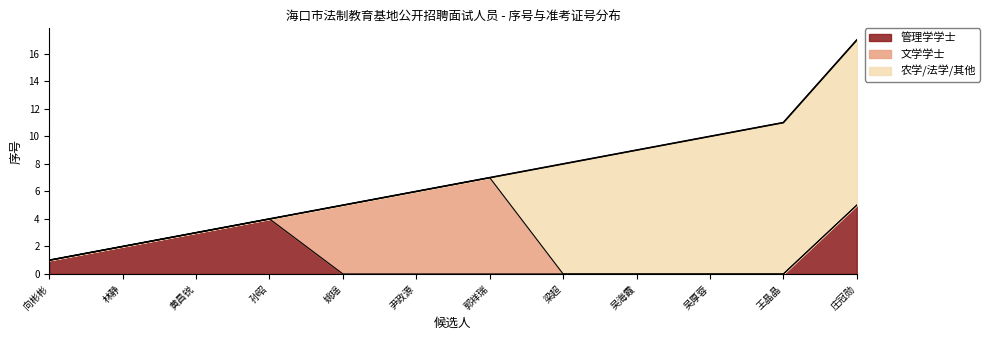

Reading left to right, transcribe all the data shown in this chart.

管理学学士: 向彬彬=1	林静=2	黄昌锐=3	孙昭=4	姚瑶=0	尹政源=0	郭祥瑞=0	梁超=0	吴海霞=0	吴厚蓉=0	王晶晶=0	庄冠勋=5
文学学士: 向彬彬=0	林静=0	黄昌锐=0	孙昭=0	姚瑶=5	尹政源=6	郭祥瑞=7	梁超=0	吴海霞=0	吴厚蓉=0	王晶晶=0	庄冠勋=0
农学/法学/其他: 向彬彬=0	林静=0	黄昌锐=0	孙昭=0	姚瑶=0	尹政源=0	郭祥瑞=0	梁超=8	吴海霞=9	吴厚蓉=10	王晶晶=11	庄冠勋=12